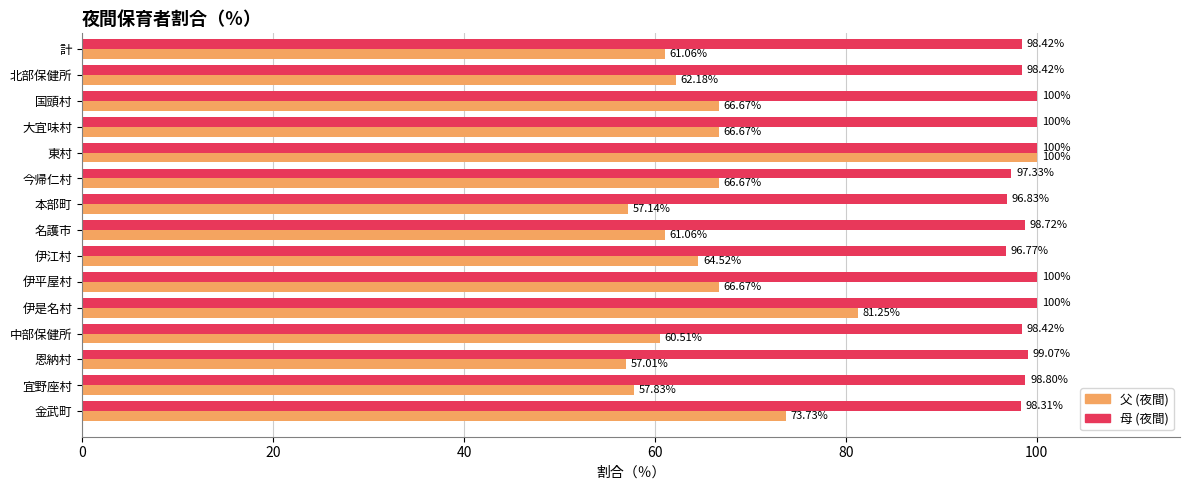

At how many categories does at least one series exceed 90?

15